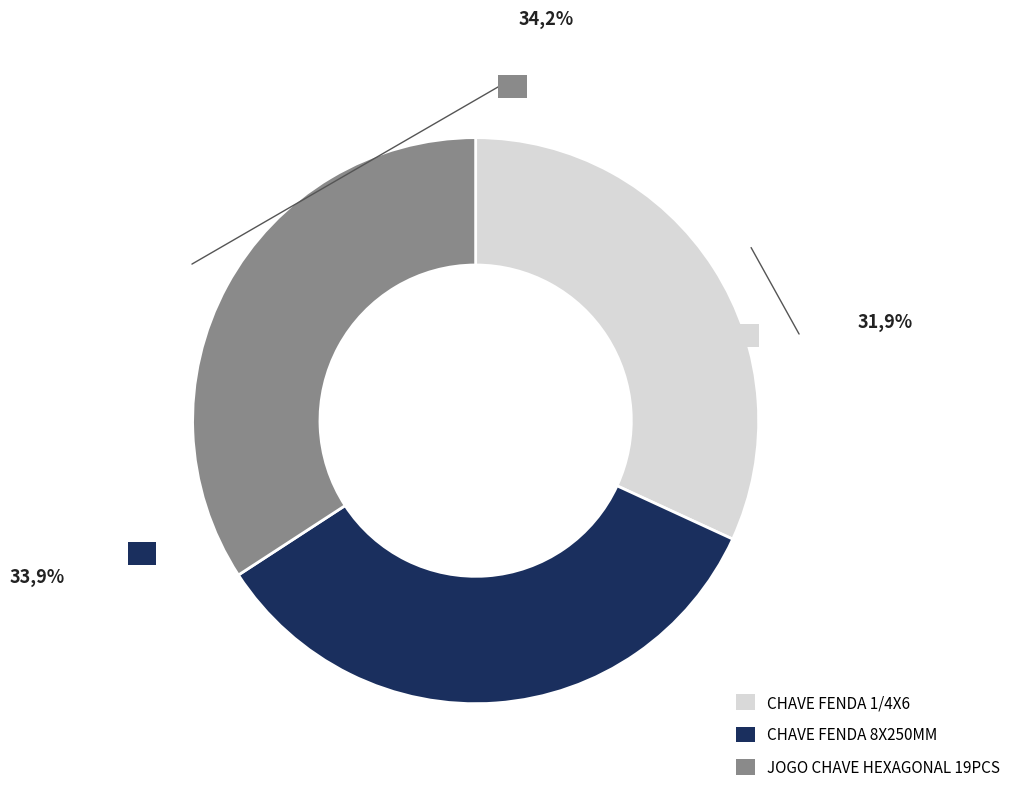

Which has a higher value, JOGO CHAVE HEXAGONAL 19PCS or CHAVE FENDA 1/4X6?

JOGO CHAVE HEXAGONAL 19PCS